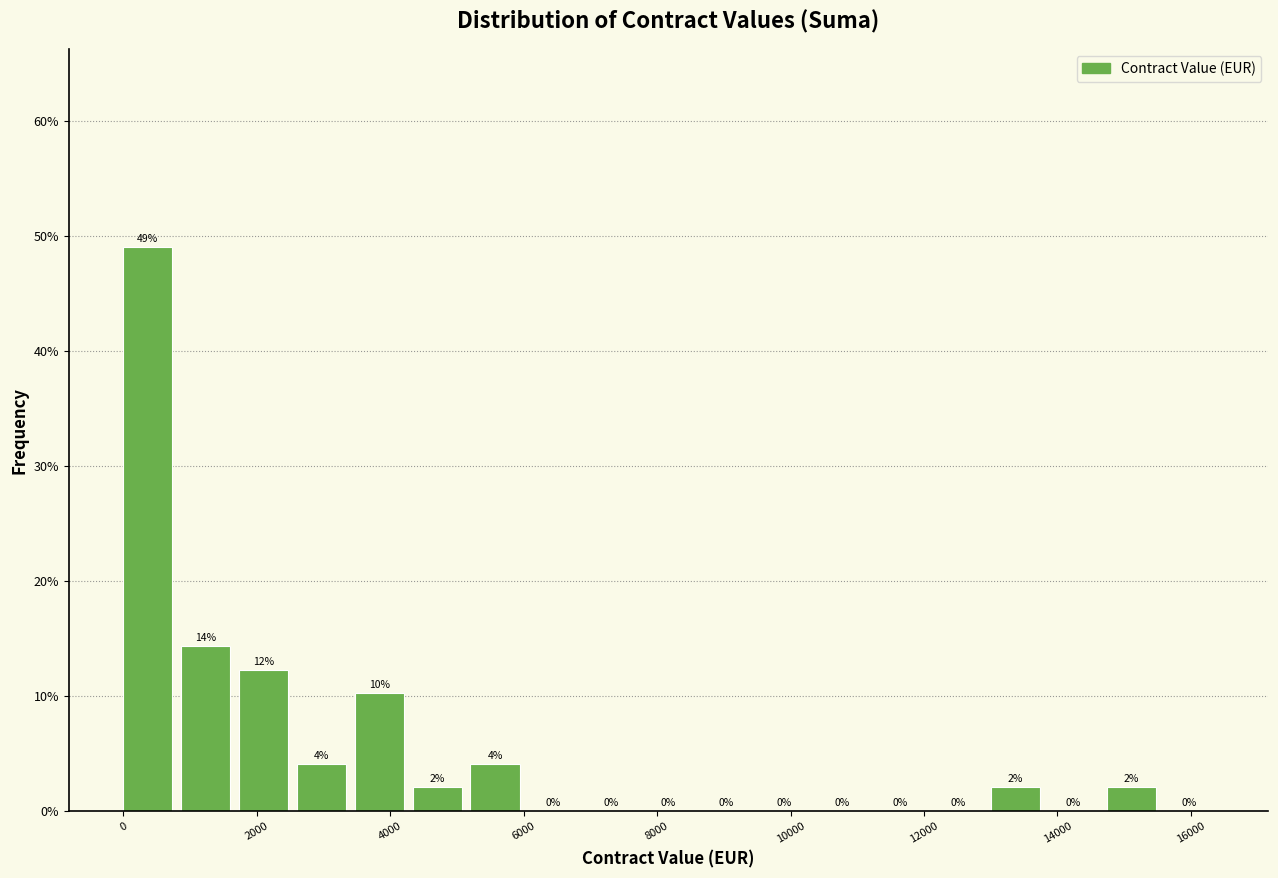

Over which range of the x-axis is the bar tallest?

0 to 800